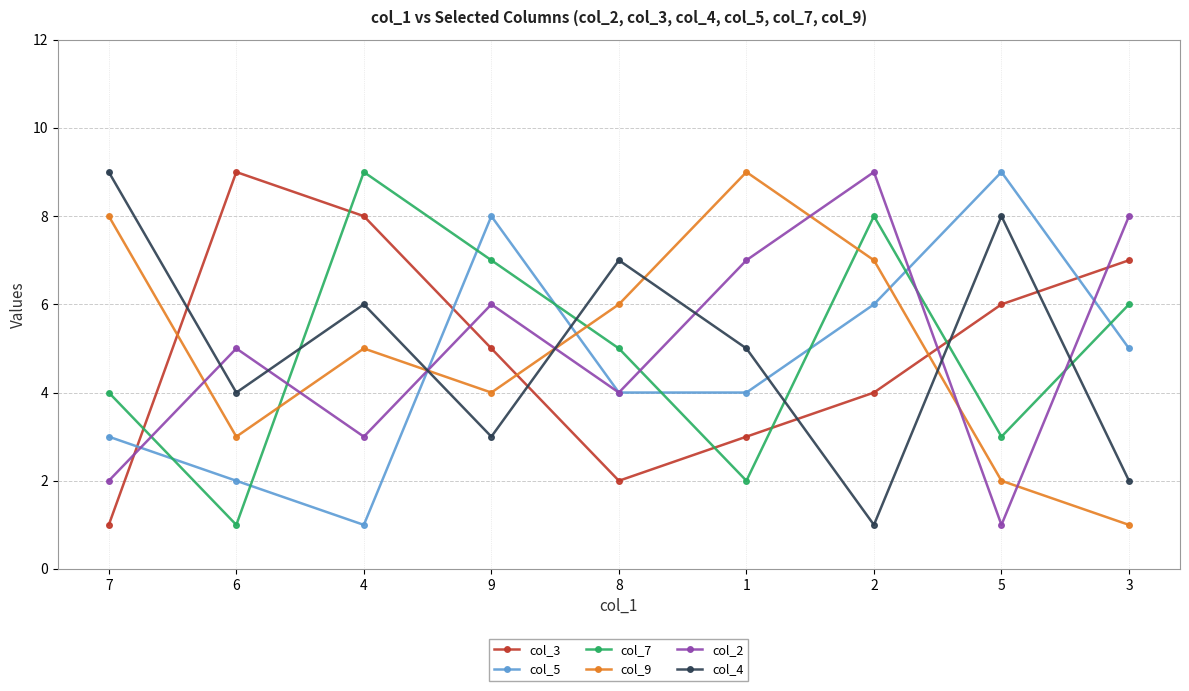

What is the difference between the col_9 values at 3 and 7?

7